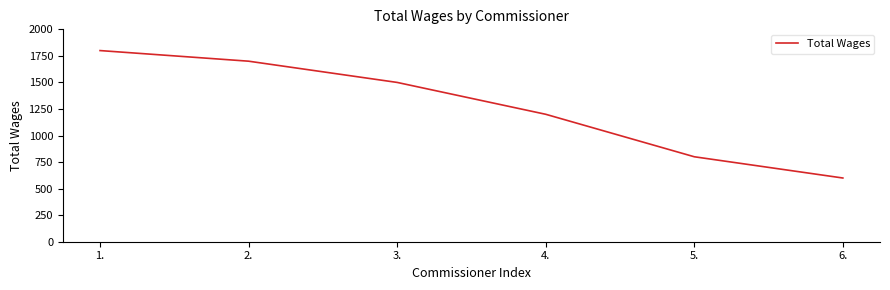

Reading left to right, what are all the values shown in this chart?

1.=1800	2.=1700	3.=1500	4.=1200	5.=800	6.=600